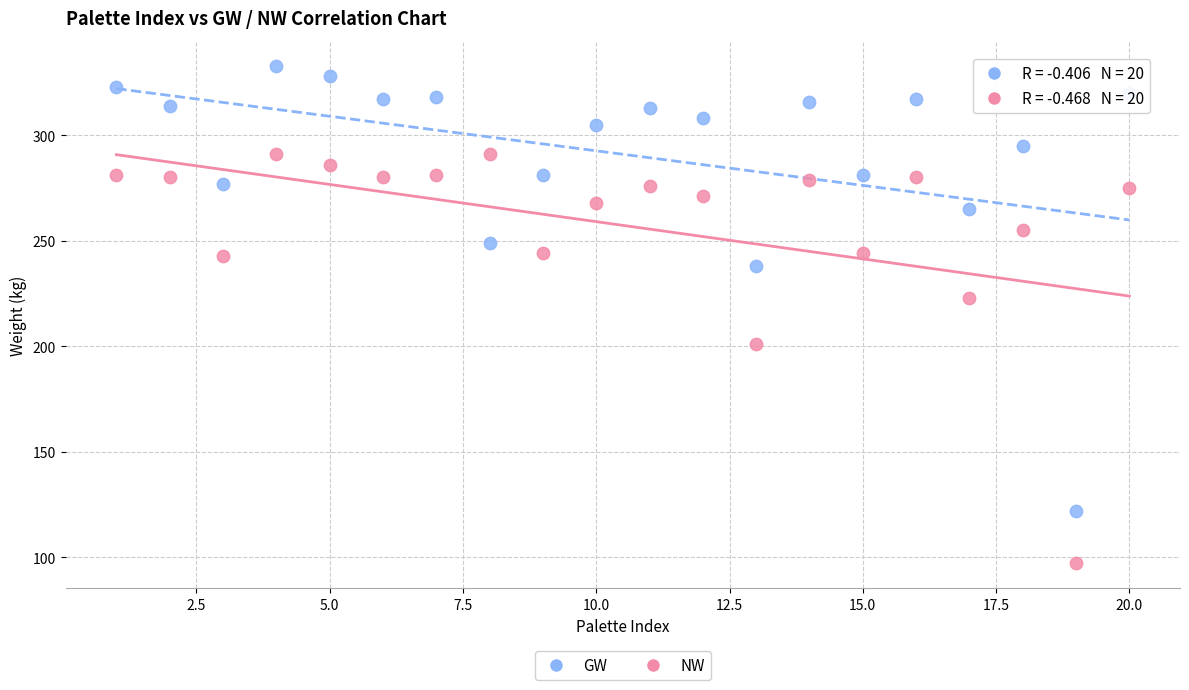

What are all the series names shown in the legend?

GW, NW